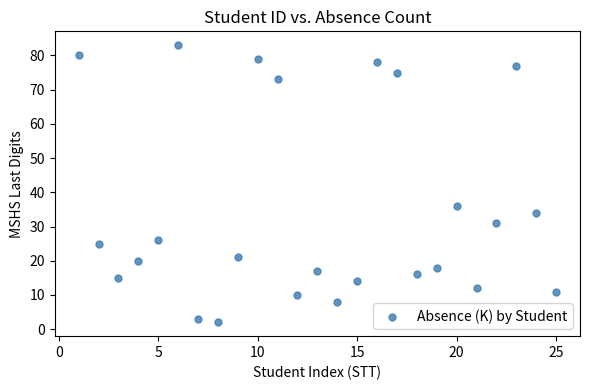

What is the range of X values (max minus min)?

24